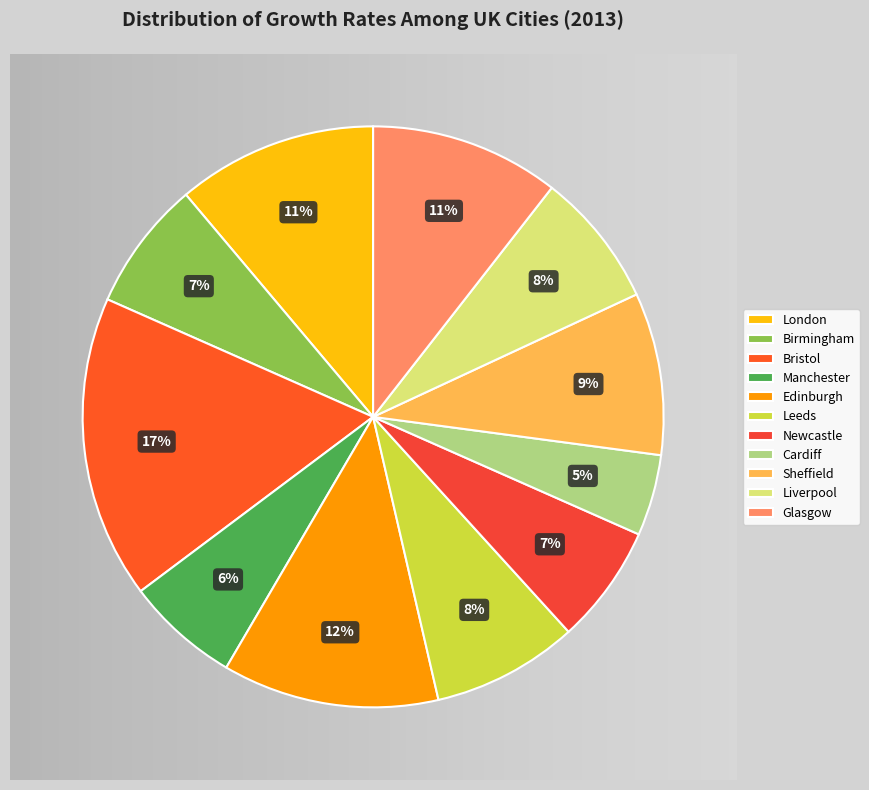

Which has a higher value, Edinburgh or Newcastle?

Edinburgh